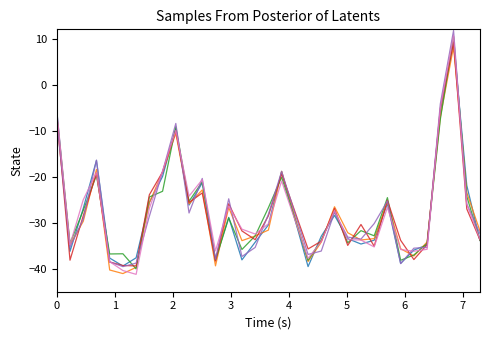

What is the greatest value displayed?

11.7